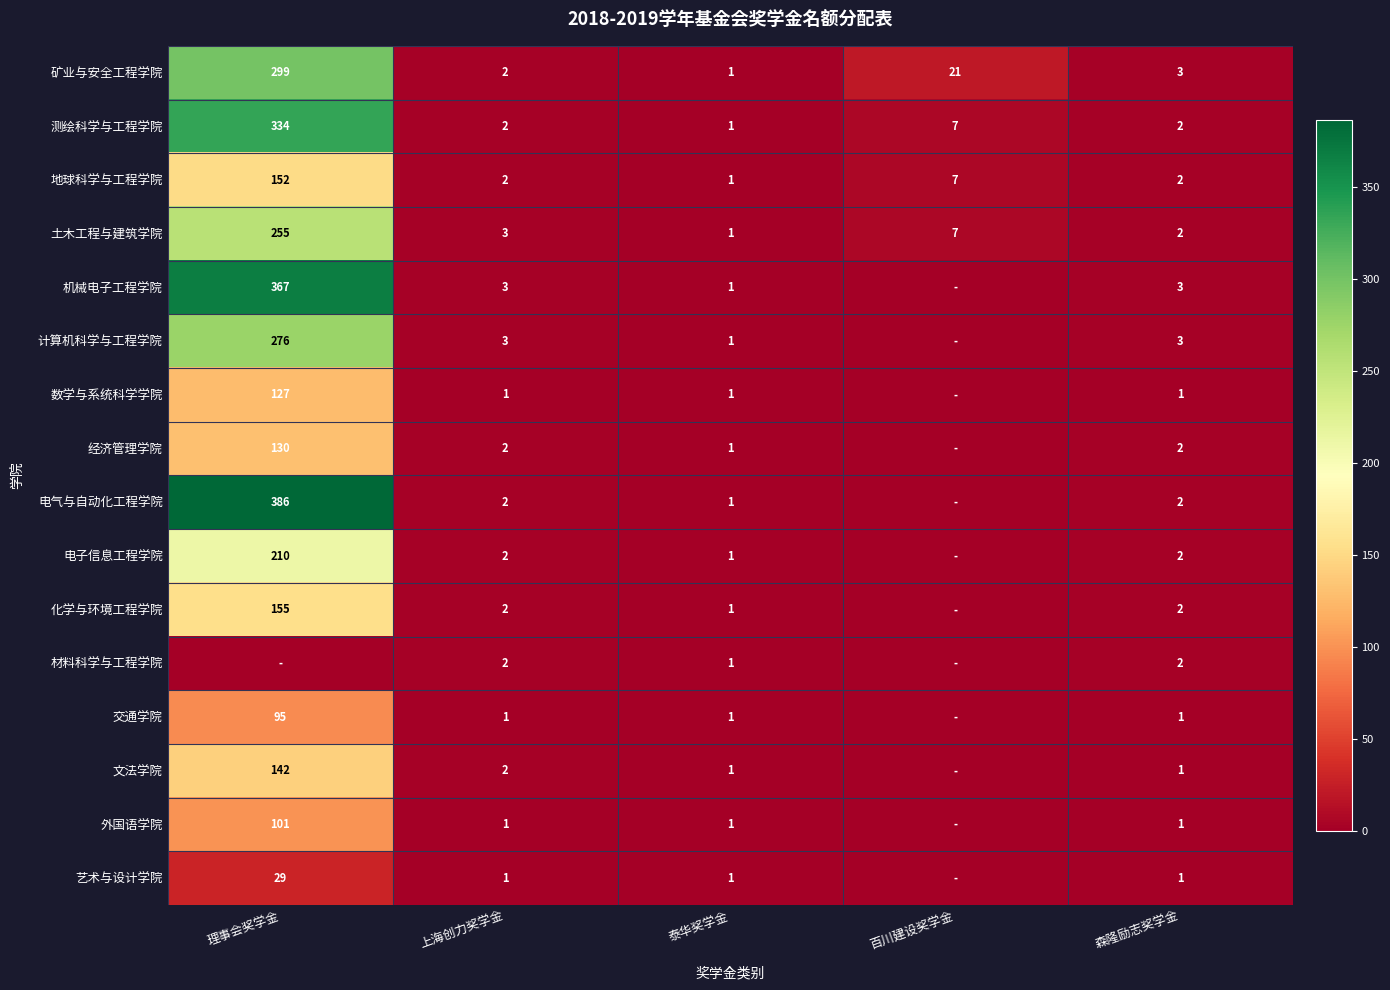

The 数学与系统科学学院 series shows 1 at 泰华奖学金. True or false?

True